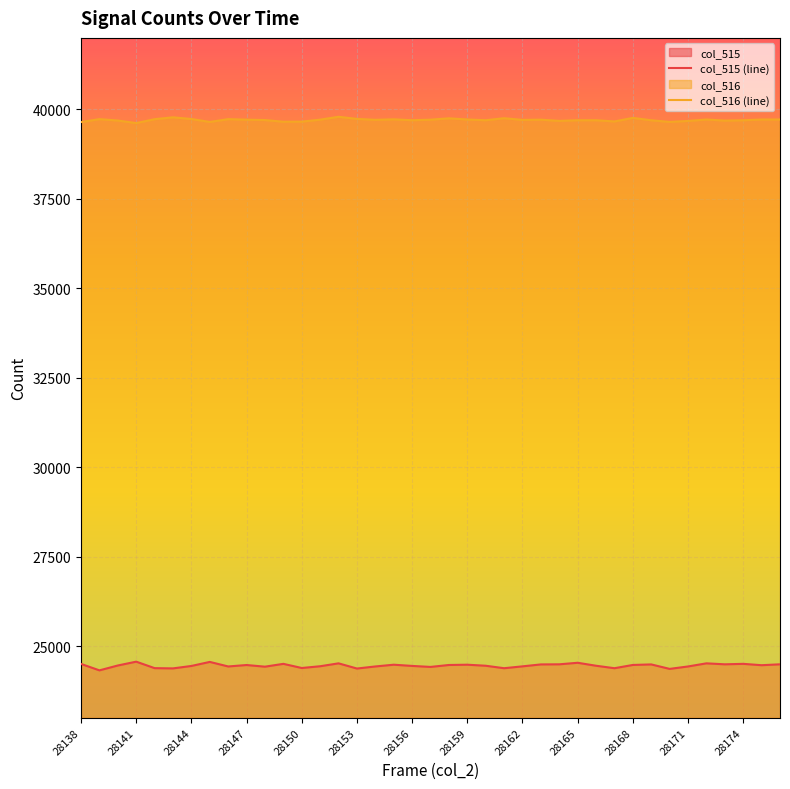

Which category has the highest value across all series?

28152